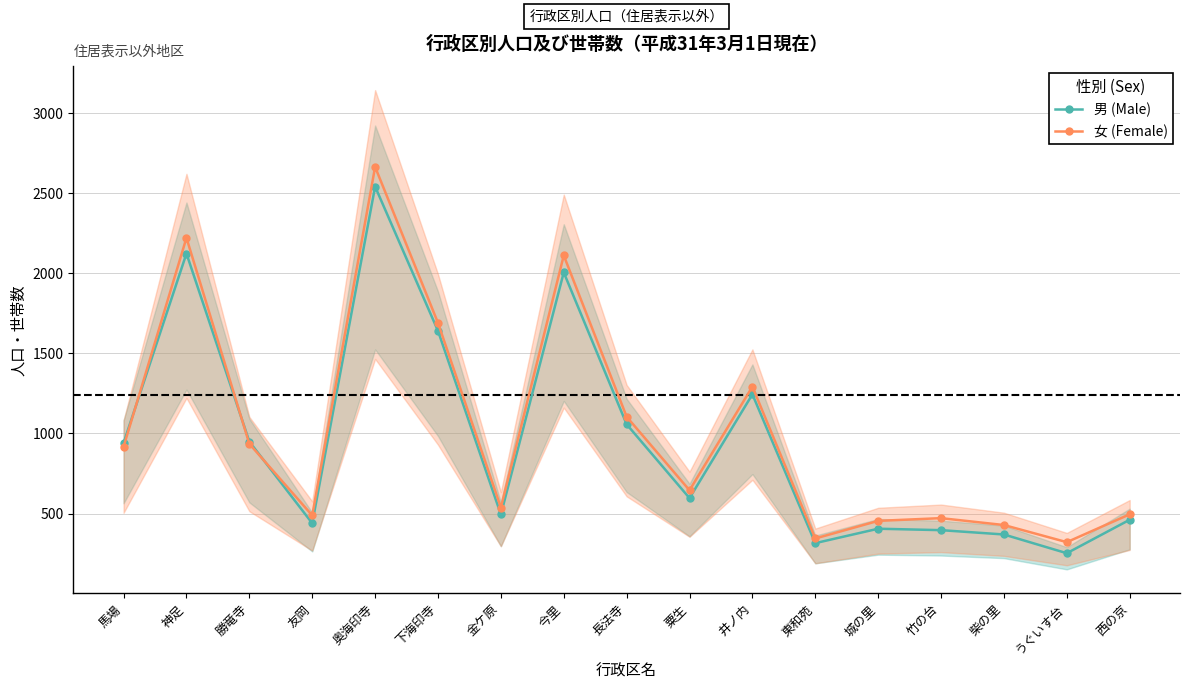

How many categories are shown in the chart?

17